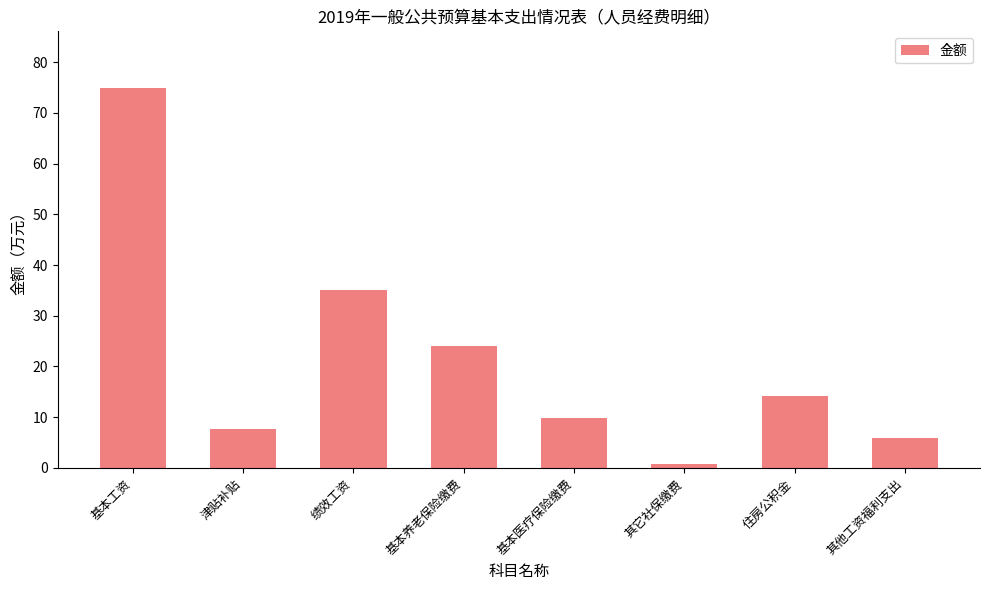

Read the value at 津贴补贴.

7.6